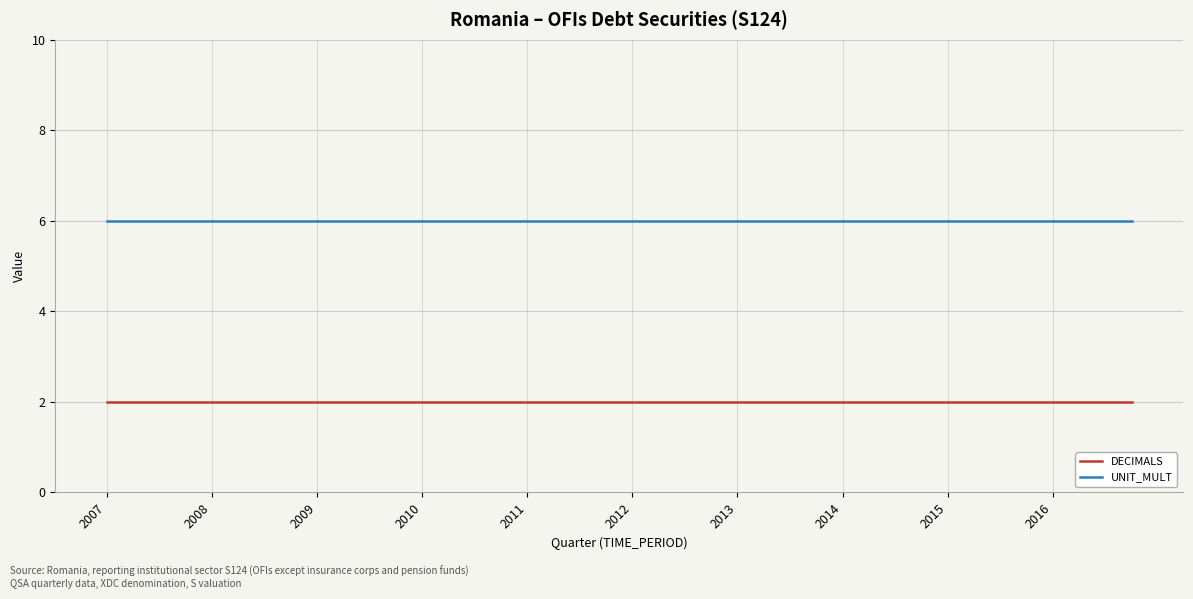

True or false: UNIT_MULT and DECIMALS intersect in this chart.

False